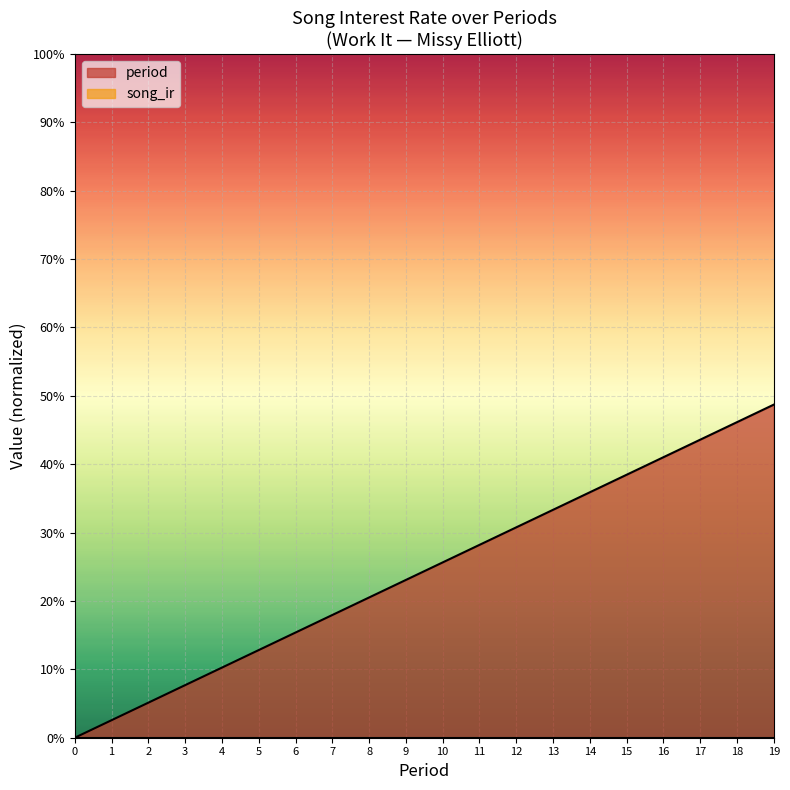

Rank the categories by value from lowest to highest.

0, 1, 2, 3, 4, 5, 6, 7, 8, 9, 10, 11, 12, 13, 14, 15, 16, 17, 18, 19